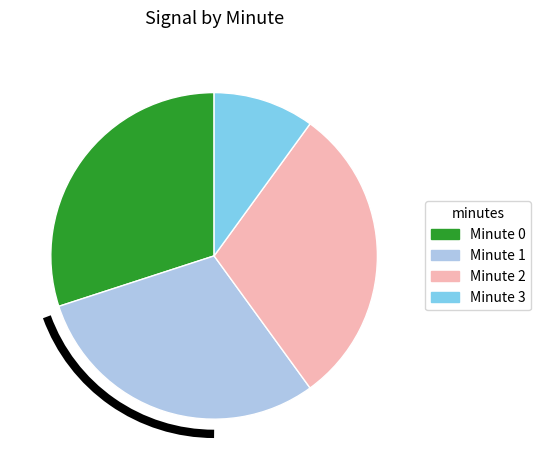

Is there any slice that represents more than half of the pie?

No